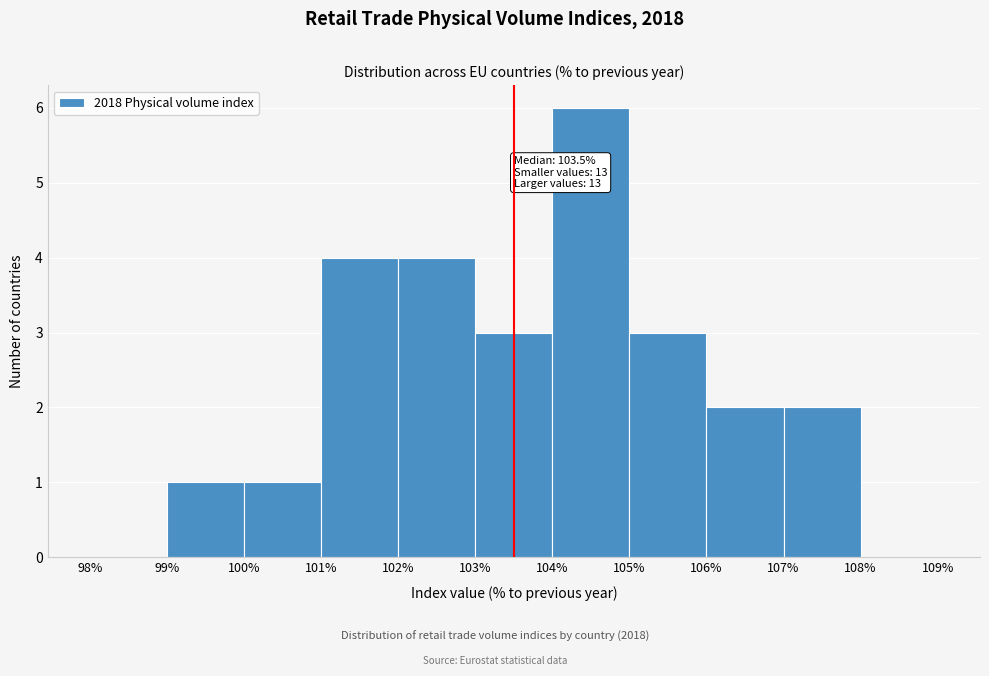

Over which range of the x-axis is the bar tallest?

104% to 105%